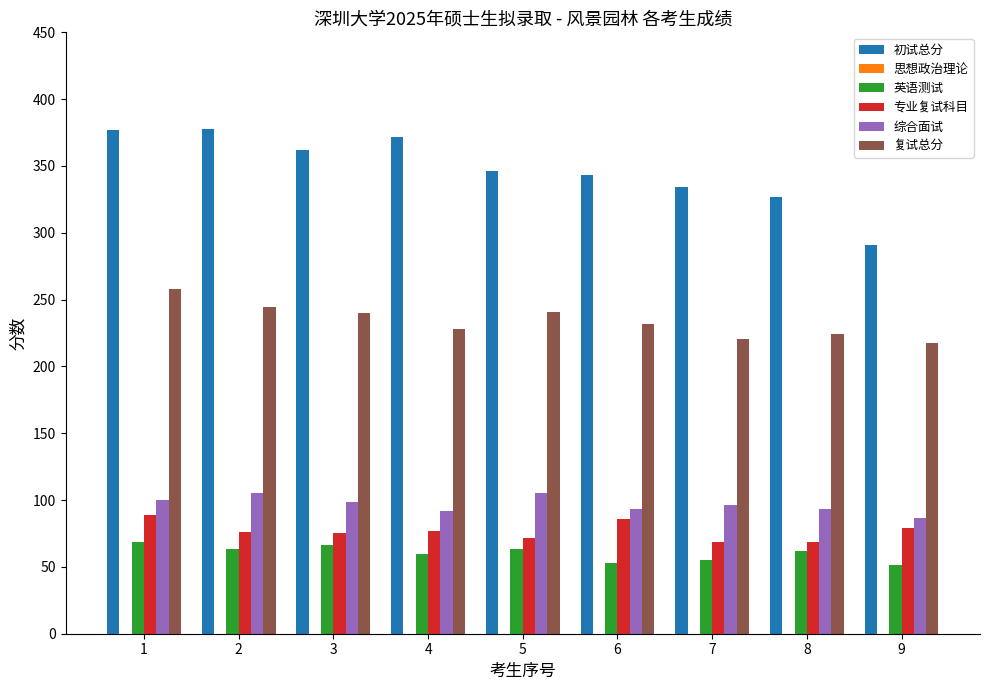

What is the average value of the 复试总分 series?

234.0